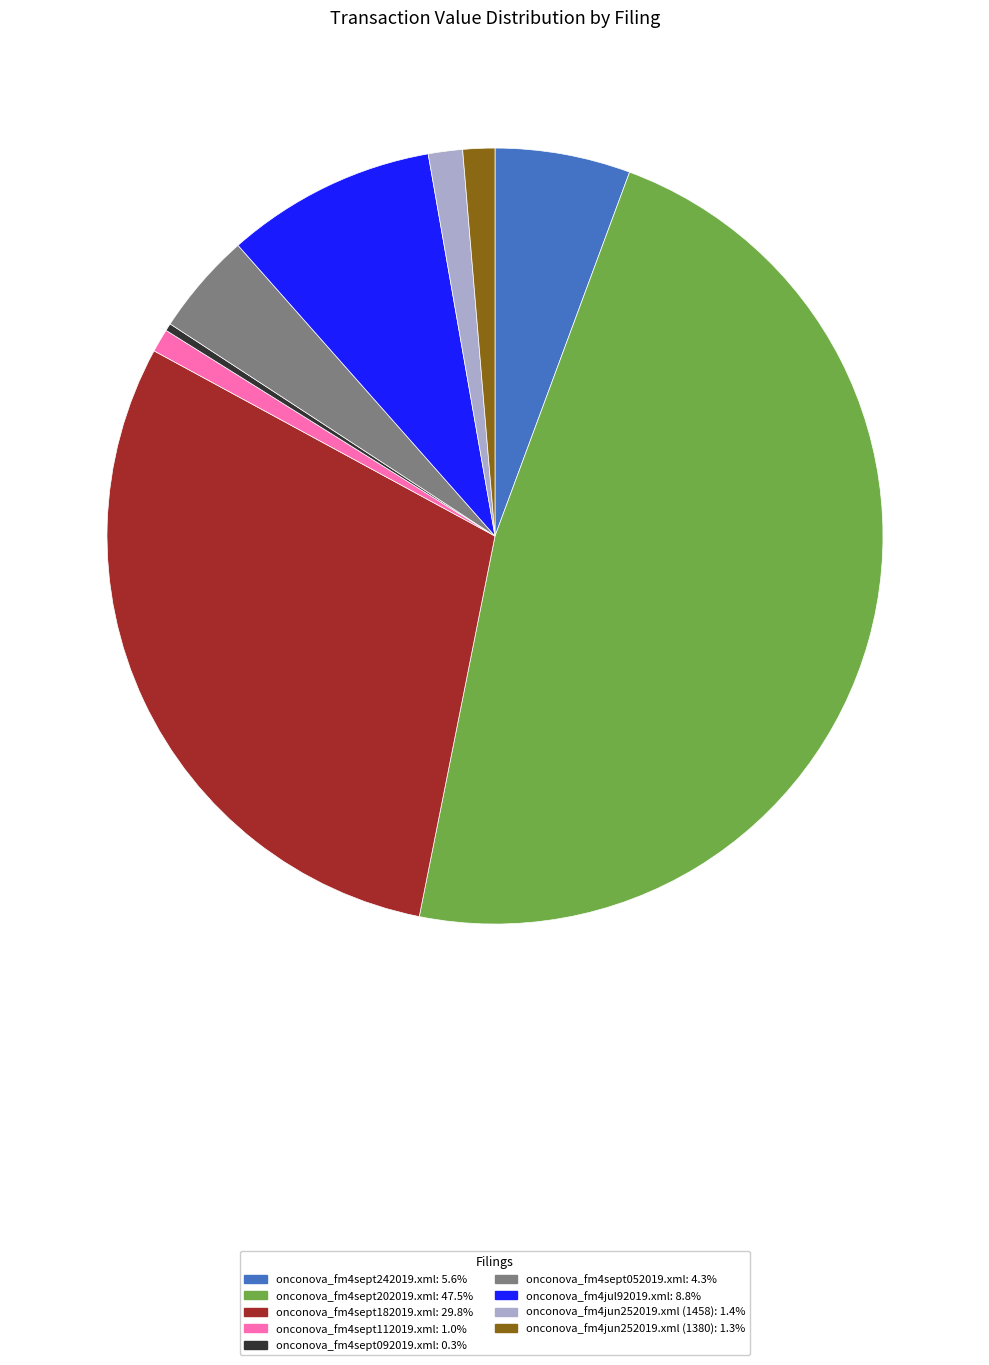

What is the ratio of the value at onconova_fm4jul92019.xml: 8.8% to the value at onconova_fm4jun252019.xml (1380): 1.3%?

6.6